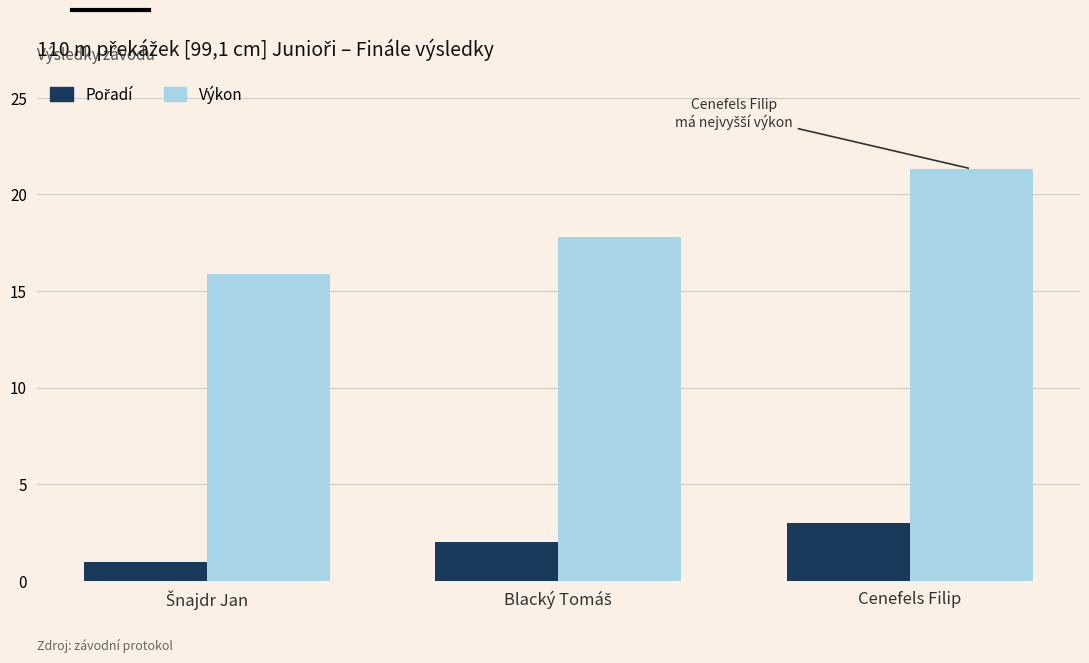

How many data points does each series have?

3